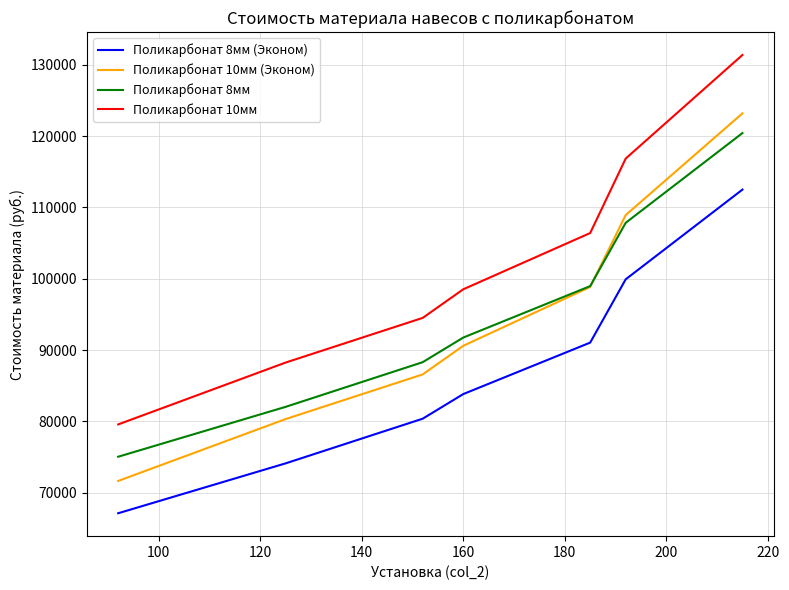

Which series has the largest total across all categories?

Поликарбонат 10мм